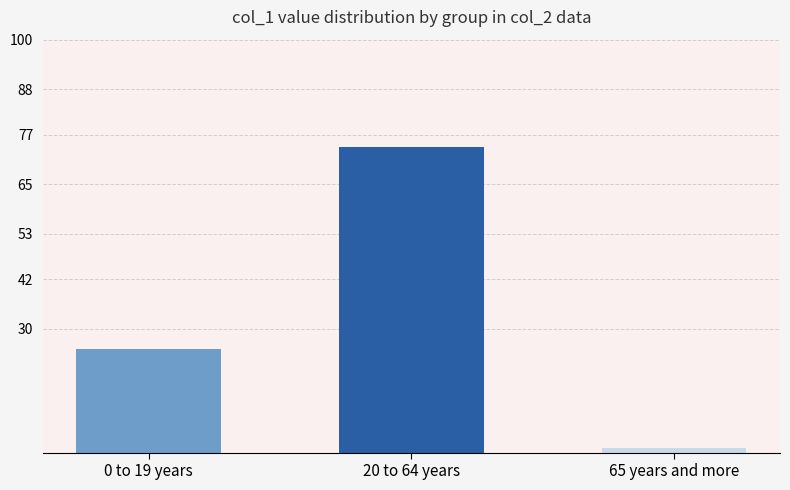

What is the value of the 1st bar from the left?

25